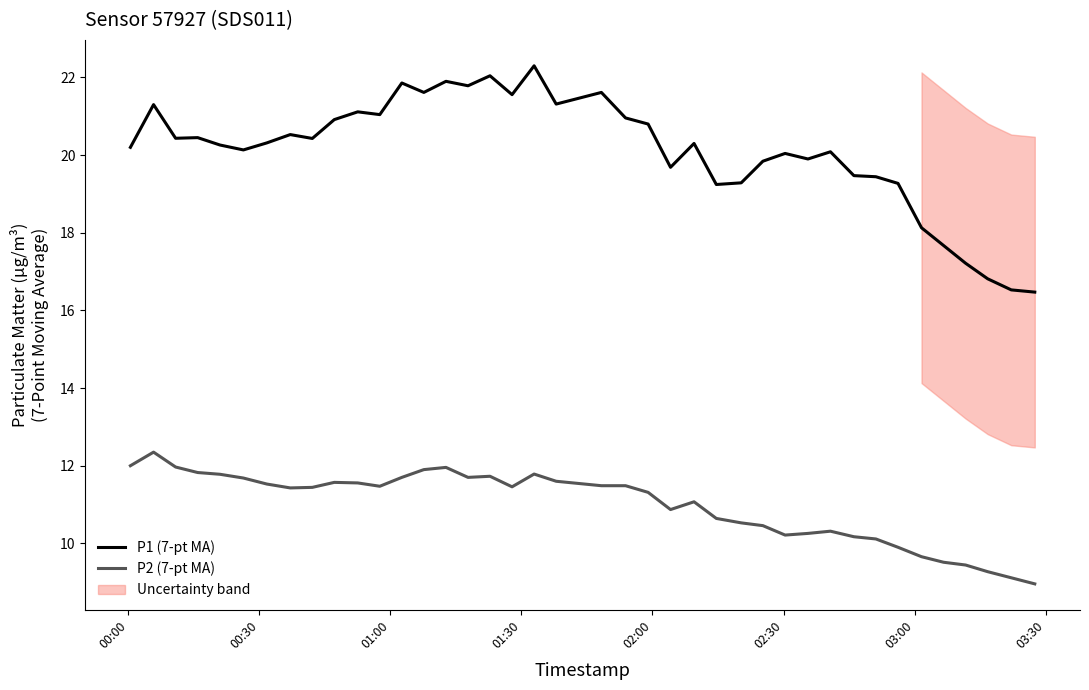

True or false: P2 (7-pt MA) and P1 (7-pt MA) intersect in this chart.

False